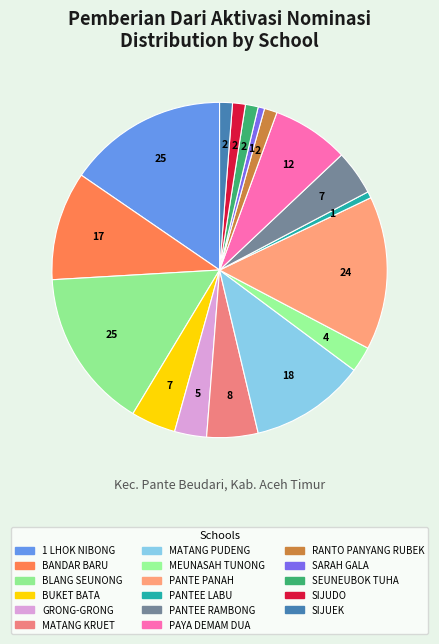

Count the number of slices in the pie.

17